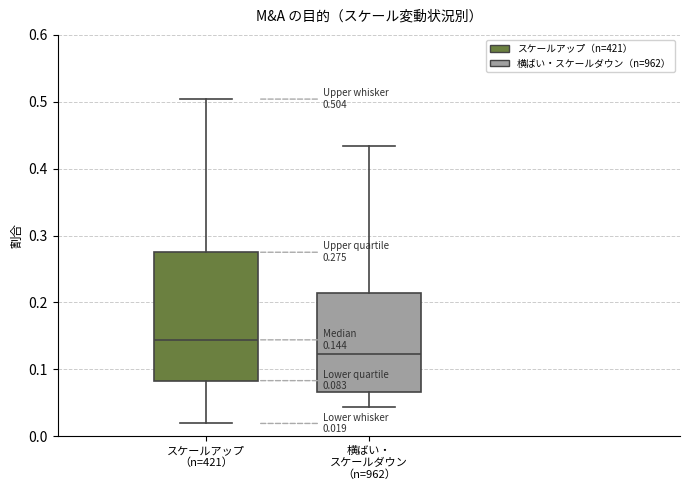

Which box has the highest median line?

スケールアップ （n=421）